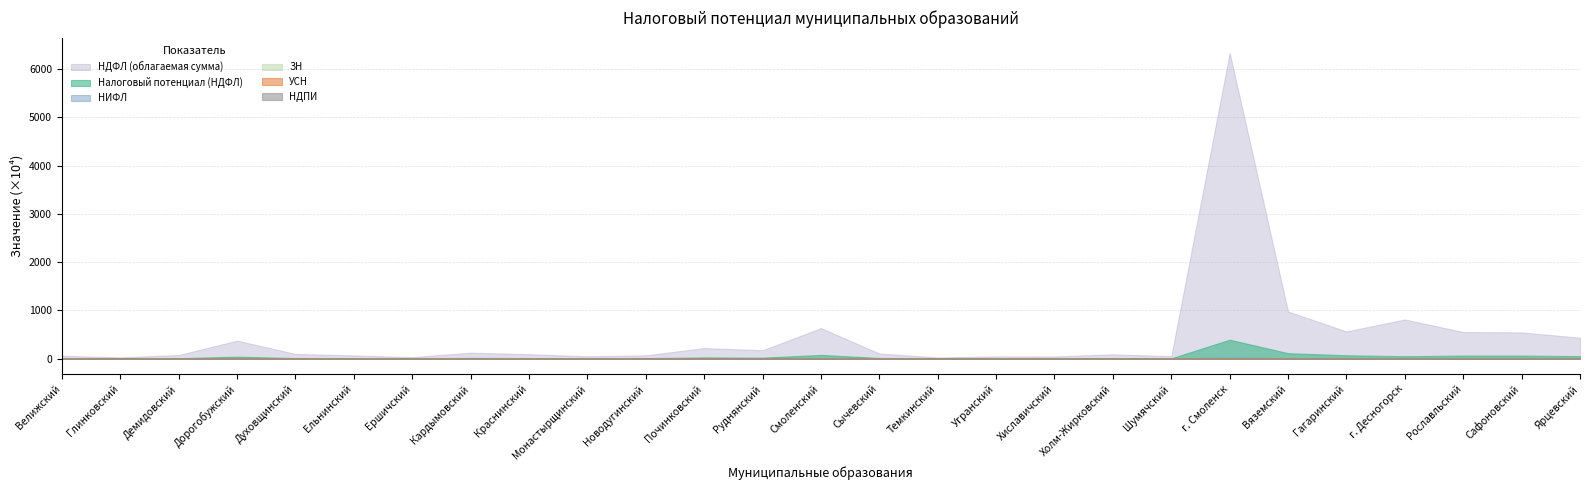

List the series in order of their peak value, lowest first.

УСН, НДПИ, ЗН, НИФЛ, Налоговый потенциал (НДФЛ), НДФЛ (облагаемая сумма)